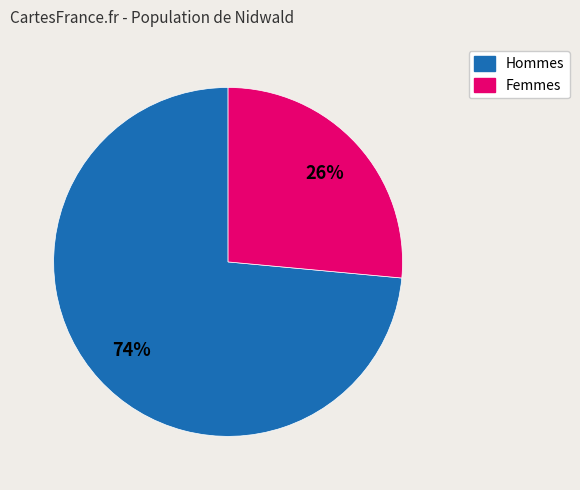

Between Femmes and Hommes, which is larger?

Hommes